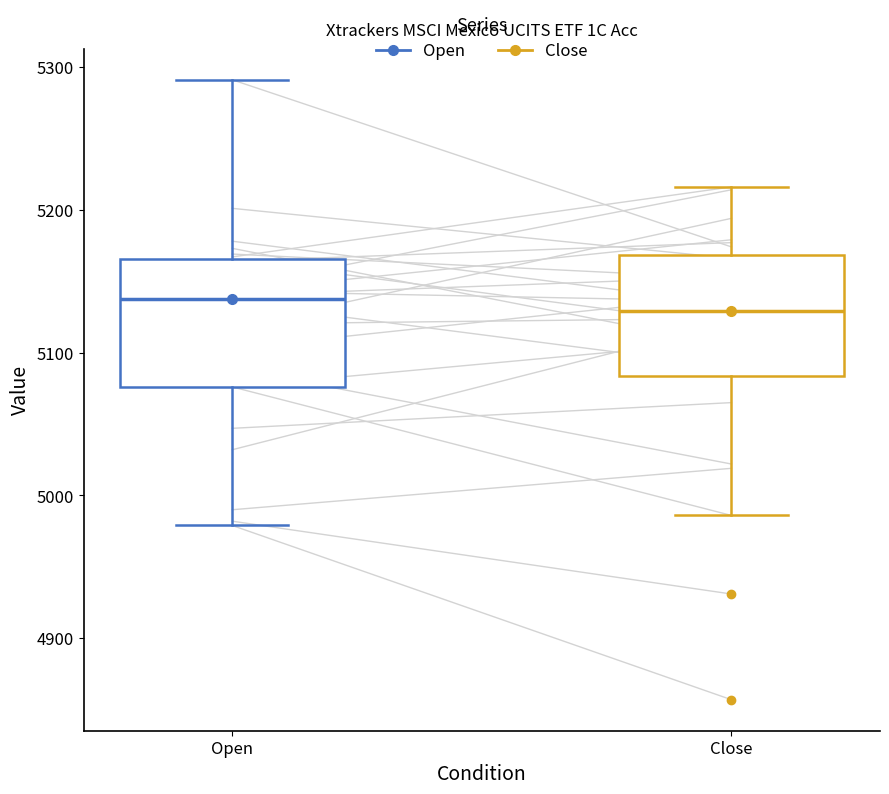

Where does the median line of the box for Close sit on the y-axis? The values are not printed on the chart, so give them approximately, as read against the axis.

5130